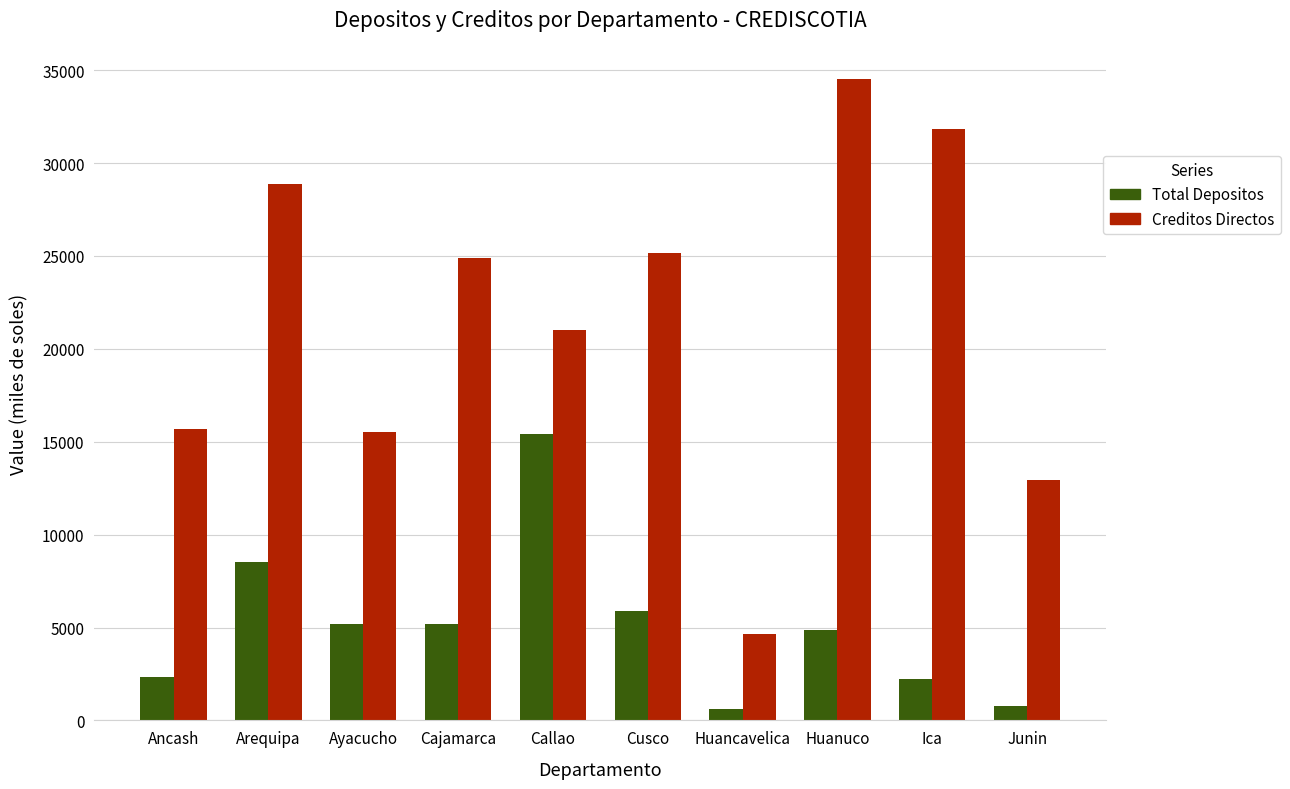

At which category is the sum across all series the highest?

Huanuco